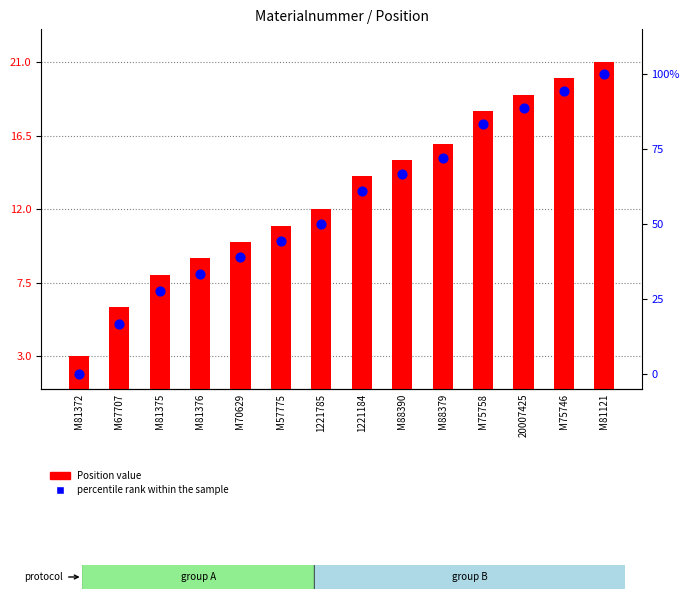

At which category is the sum across all series the highest?

M81121